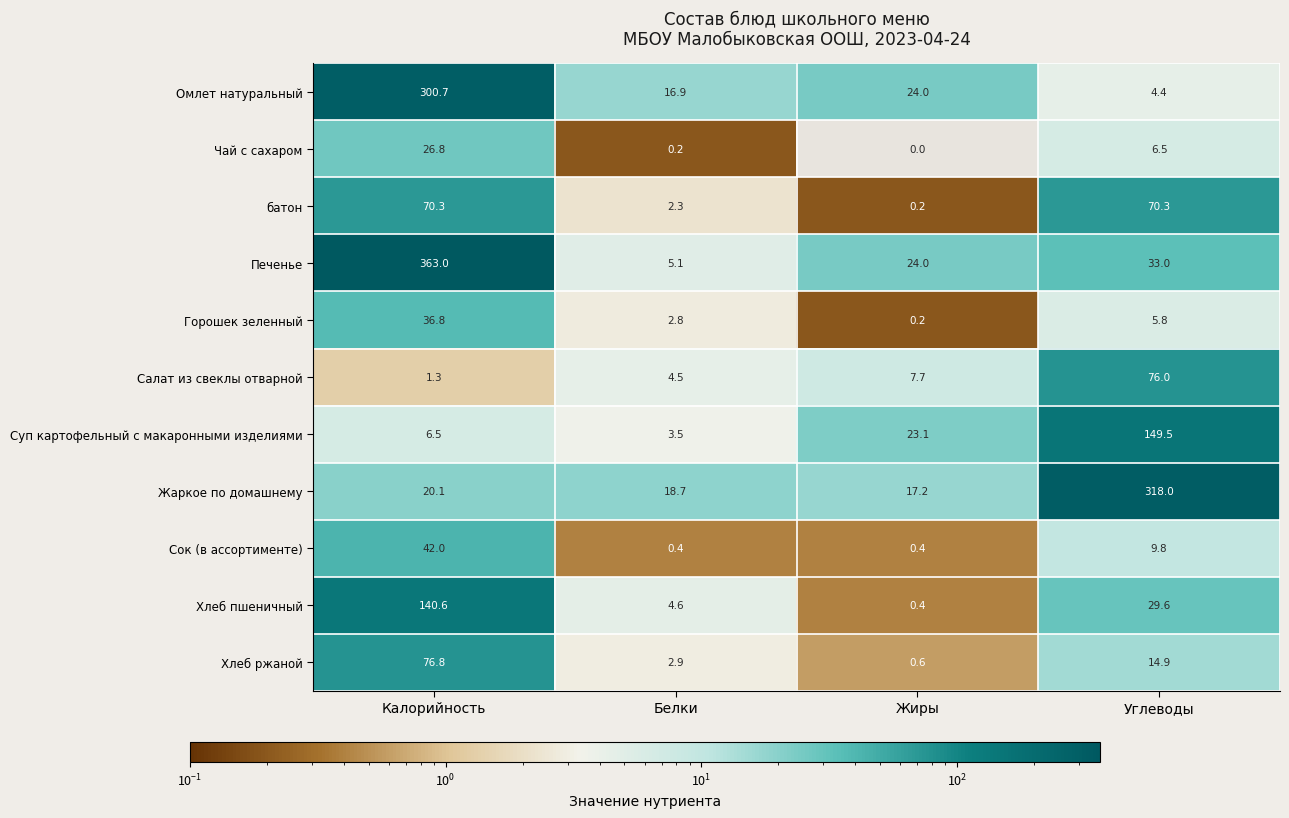

What is the sum of the батон values at Жиры and Калорийность?

70.5